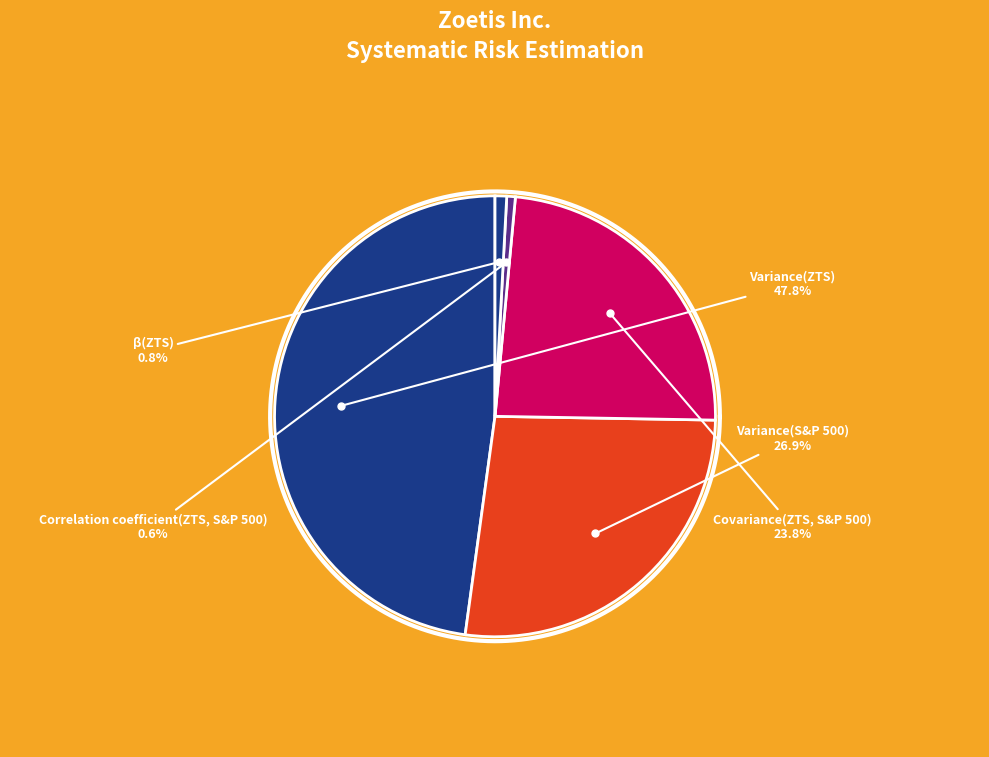

To the nearest percent, what percentage of the pie is Covariance(ZTS, S&P 500)?

24%